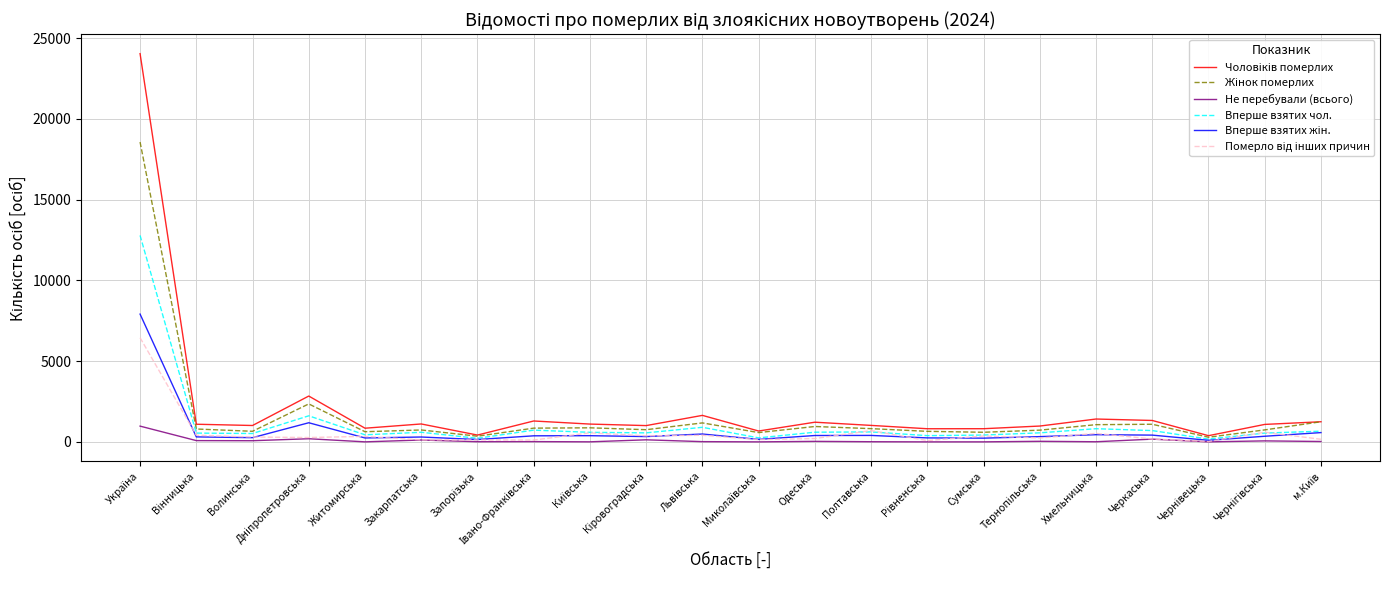

What is the greatest value displayed?

24045